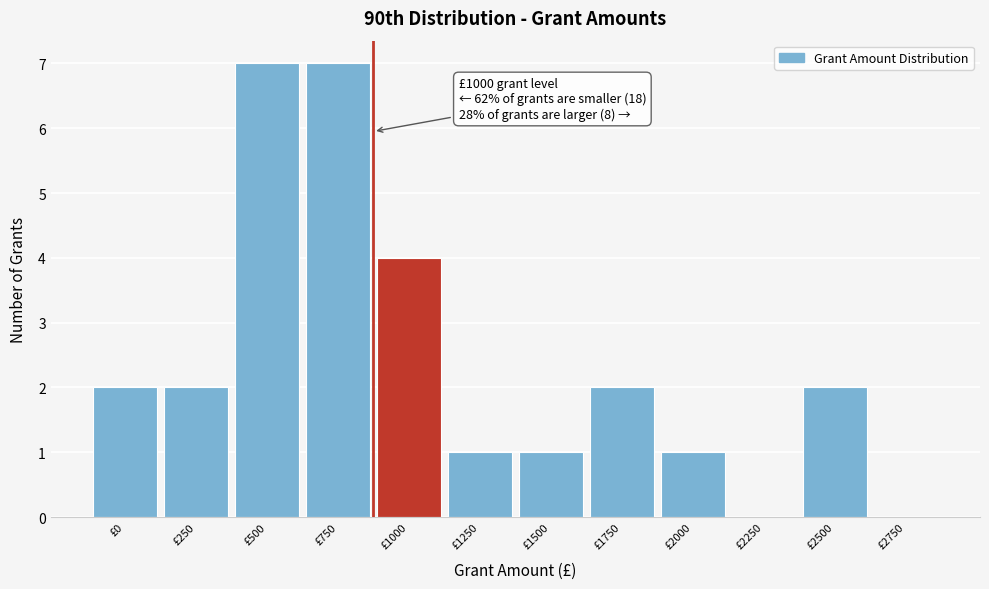

Reading left to right, transcribe all the data shown in this chart.

£0=2	£250=2	£500=7	£750=7	£1000=4	£1250=1	£1500=1	£1750=2	£2000=1	£2250=0	£2500=2	£2750=0